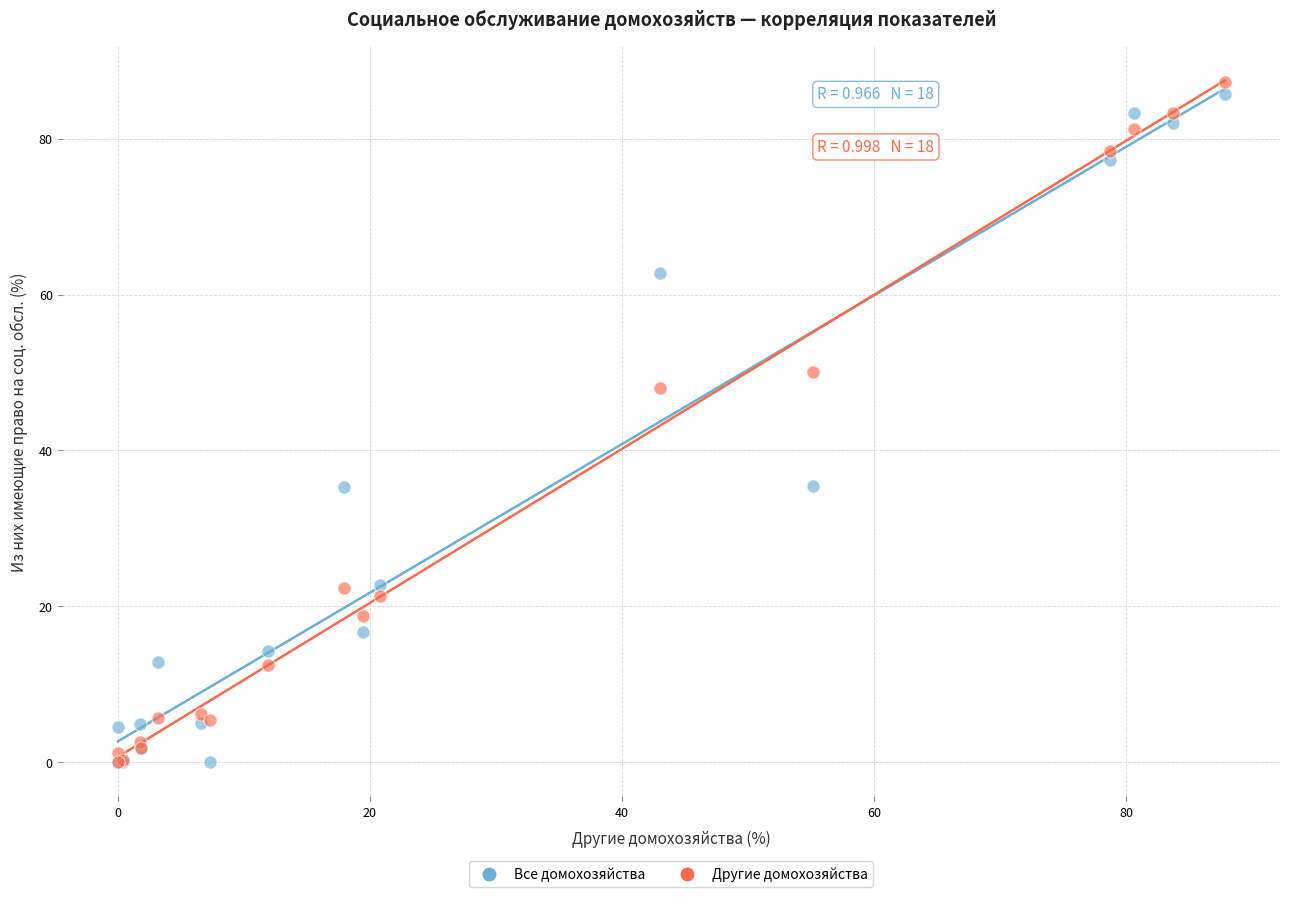

What are all the series names shown in the legend?

Все домохозяйства, Другие домохозяйства